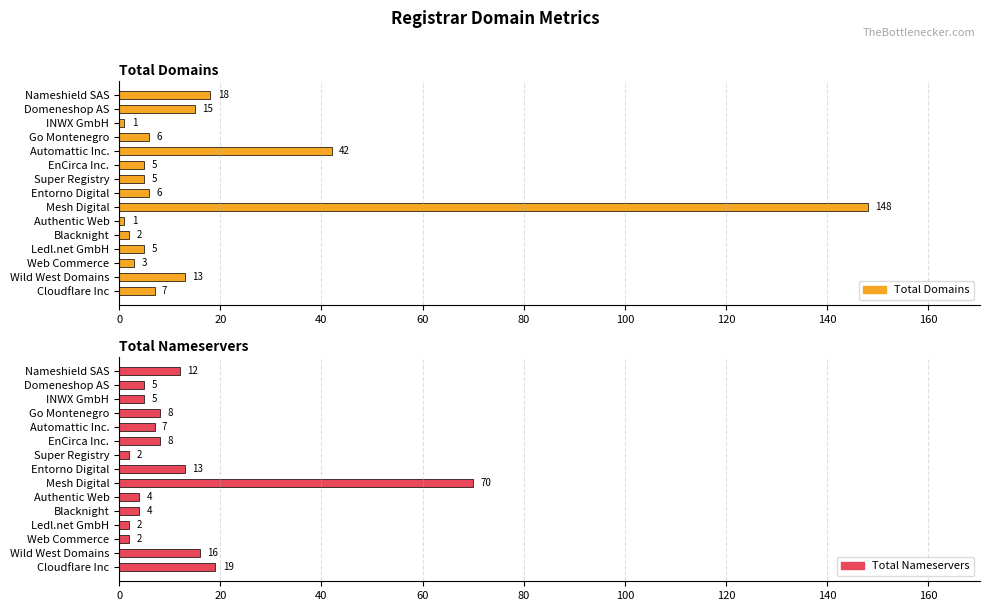

The value of total-domains at Wild West Domains is 13. True or false?

True